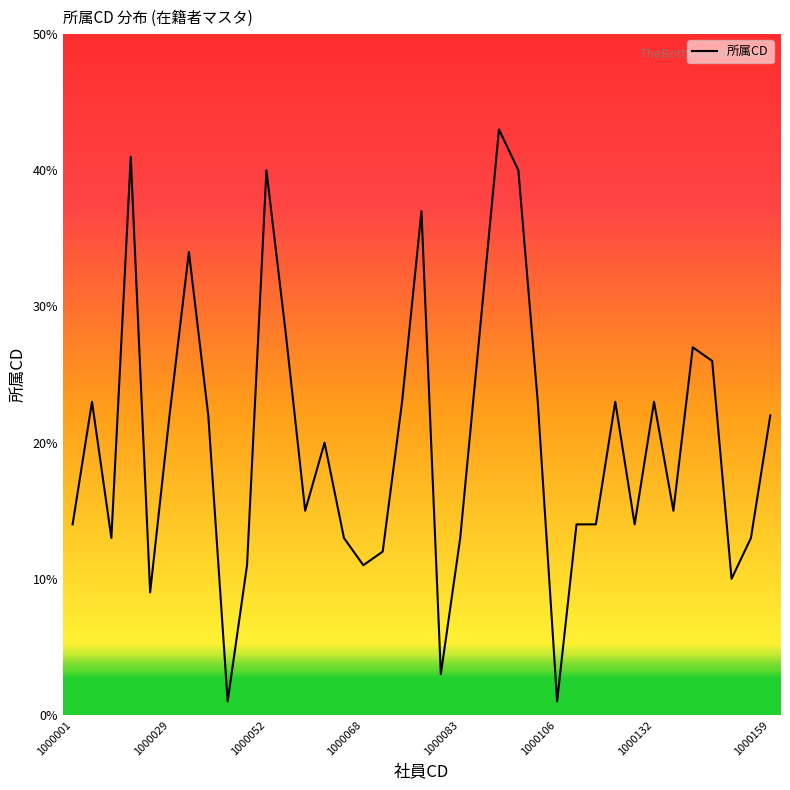

Does the chart have visible grid lines?

No